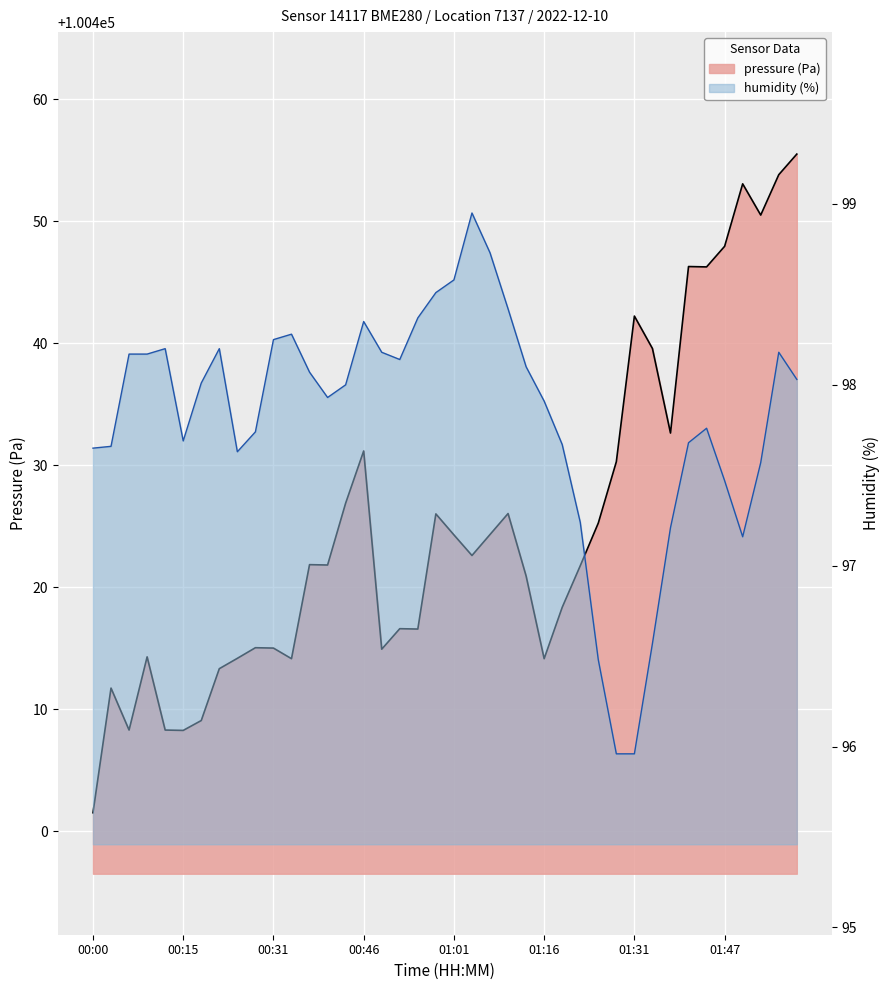

Rank the categories by value from lowest to highest.

00:00, 00:15, 00:06, 00:12, 00:18, 00:03, 00:21, 00:34, 01:16, 00:24, 00:09, 00:49, 00:31, 00:27, 00:55, 00:52, 01:19, 01:13, 01:22, 00:40, 00:37, 01:04, 01:01, 01:07, 01:25, 00:58, 01:10, 00:43, 01:28, 00:46, 01:37, 01:34, 01:31, 01:44, 01:41, 01:47, 01:53, 01:50, 01:56, 01:59